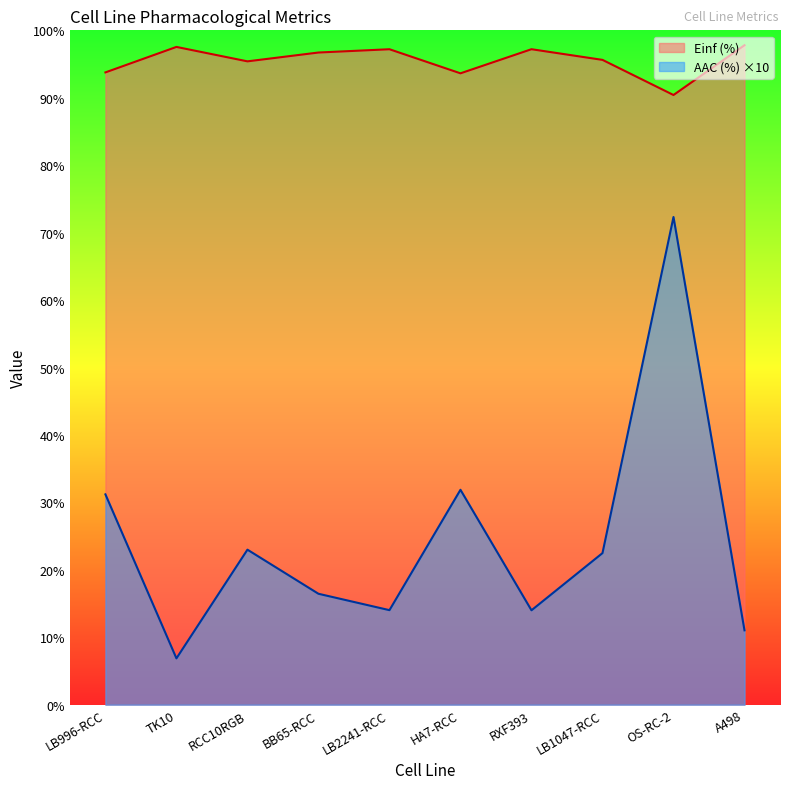

What is the label of the 8th point from the left?

LB1047-RCC